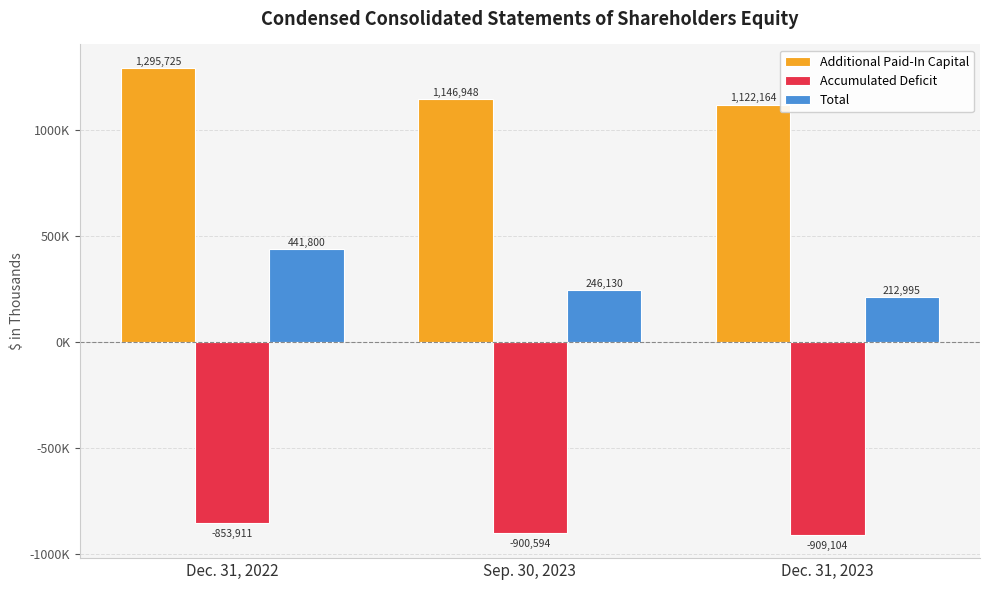

Reading right to left, transcribe all the data shown in this chart.

Additional Paid-In Capital: 1122164	1146948	1295725
Accumulated Deficit: -909104	-900594	-853911
Total: 212995	246130	441800